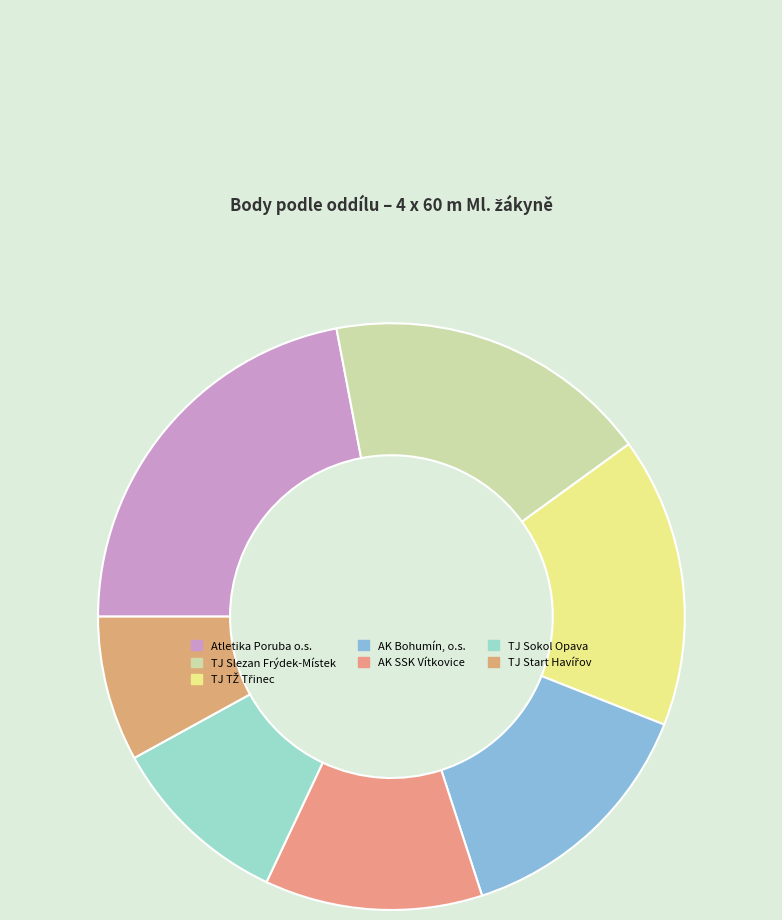

To the nearest percent, what is the average slice percentage?

14%